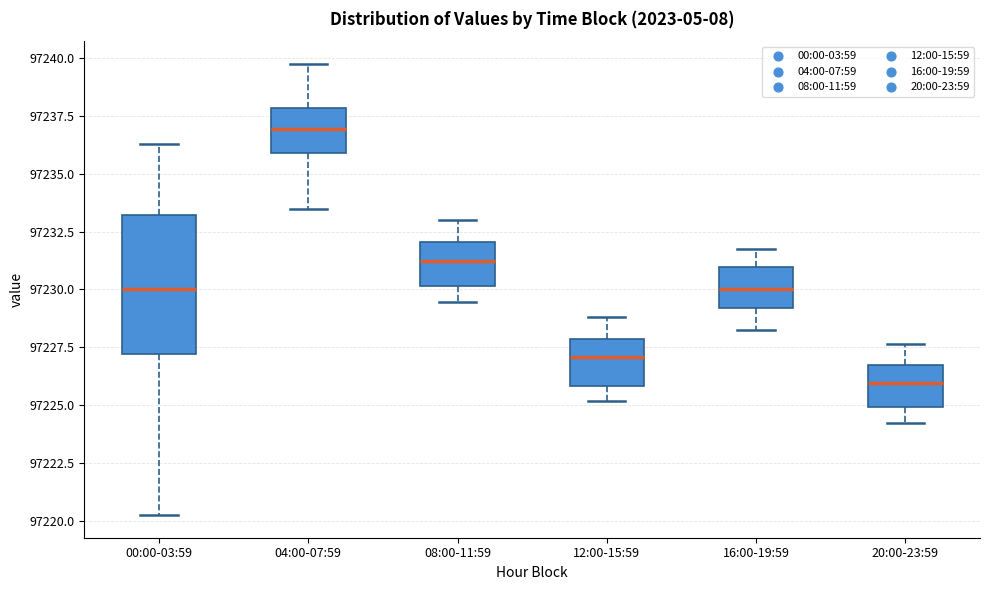

Reading left to right, transcribe this box plot: for each box, give where its median line is, the range the box spans, and where its two whiskers end, as read against the y-axis. The values are not printed on the chart, so give them approximately, as read against the axis.

00:00-03:59: median 97230.0, box 97227.0 to 97233.0, whiskers 97220.5 to 97236.5
04:00-07:59: median 97237.0, box 97236.0 to 97238.0, whiskers 97233.5 to 97240.0
08:00-11:59: median 97231.0, box 97230.0 to 97232.0, whiskers 97229.5 to 97233.0
12:00-15:59: median 97227.0, box 97226.0 to 97228.0, whiskers 97225.0 to 97229.0
16:00-19:59: median 97230.0, box 97229.0 to 97231.0, whiskers 97228.5 to 97232.0
20:00-23:59: median 97226.0, box 97225.0 to 97226.5, whiskers 97224.5 to 97227.5